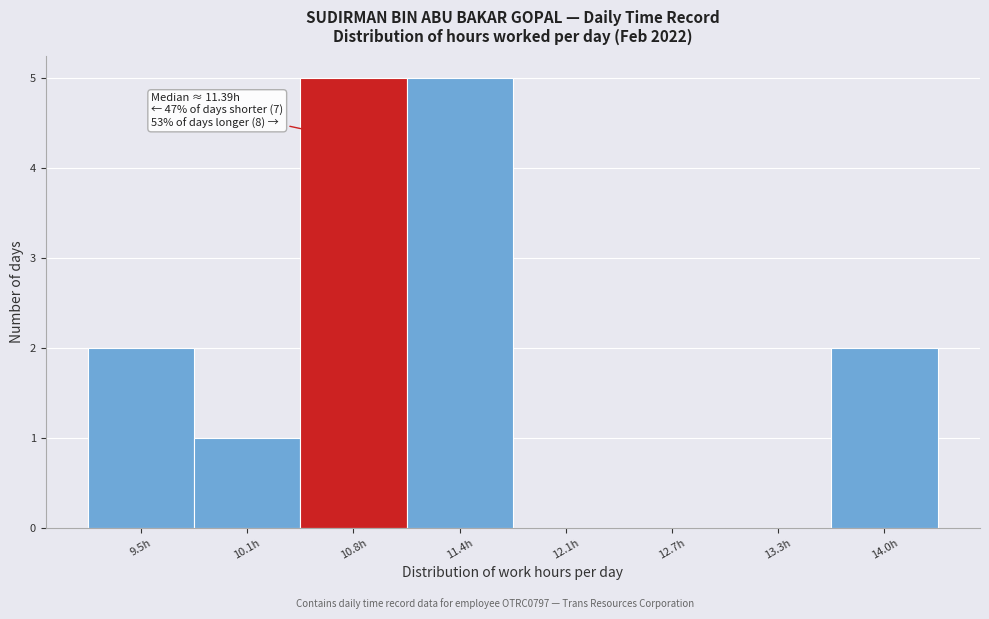

Reading right to left, transcribe all the data shown in this chart.

14.0h=2	13.3h=0	12.7h=0	12.1h=0	11.4h=5	10.8h=5	10.1h=1	9.5h=2